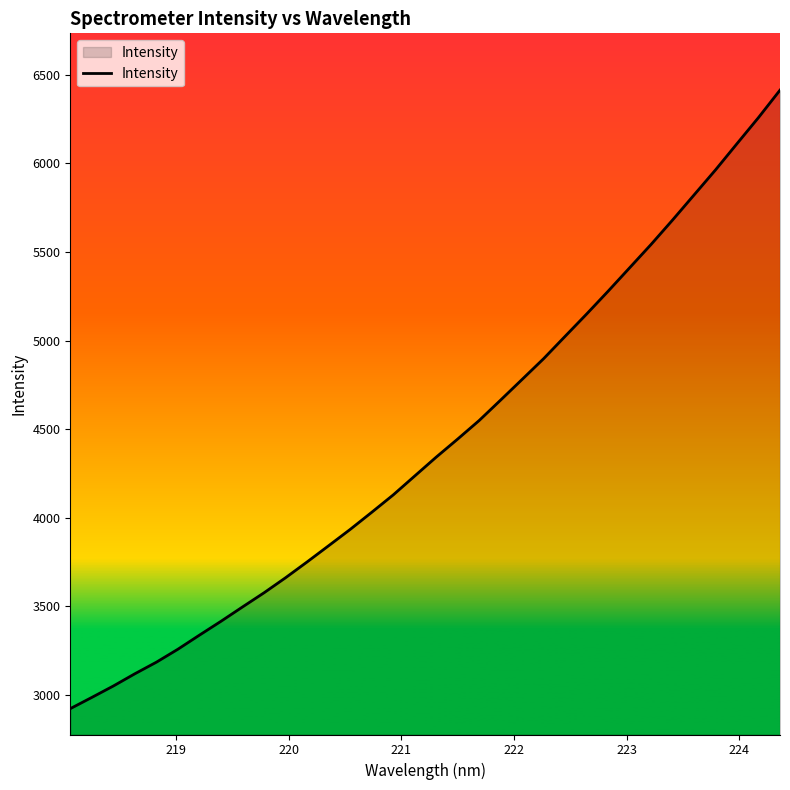

What is the smallest value displayed?

2920.8